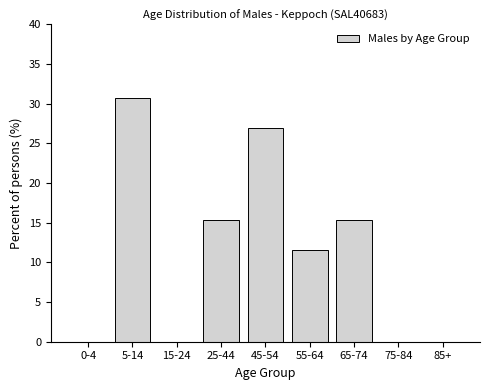

Reading left to right, list all the values displayed in this chart.

0-4=0.0	5-14=30.8	15-24=0.0	25-44=15.4	45-54=26.9	55-64=11.5	65-74=15.4	75-84=0.0	85+=0.0